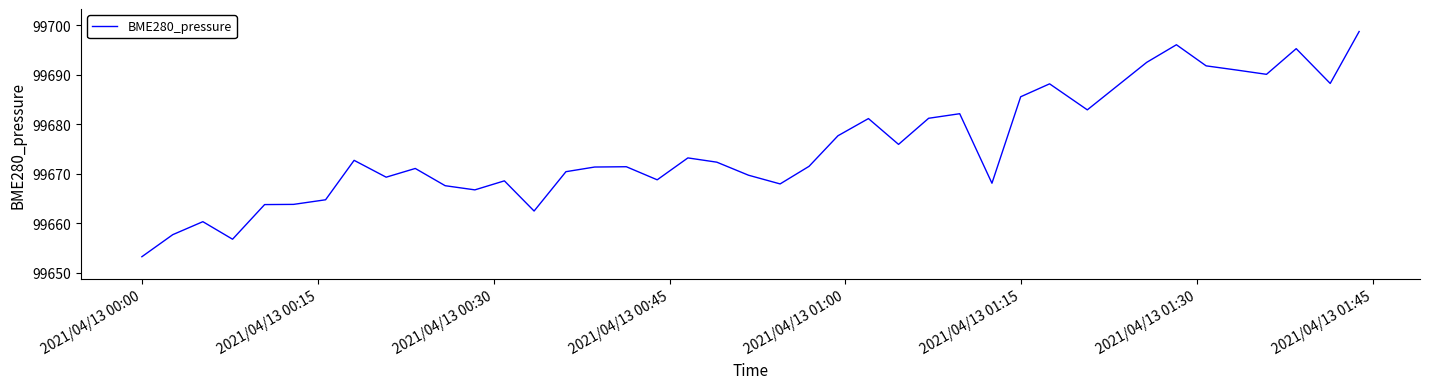

What is the minimum value shown in the chart?

99653.3